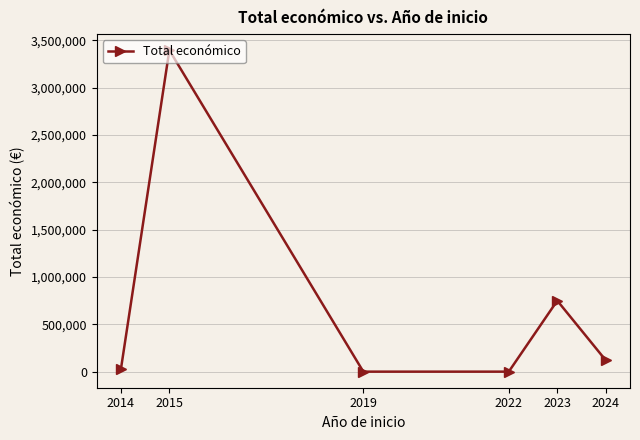

What is the change in value from 2014 to 2019?

-23140